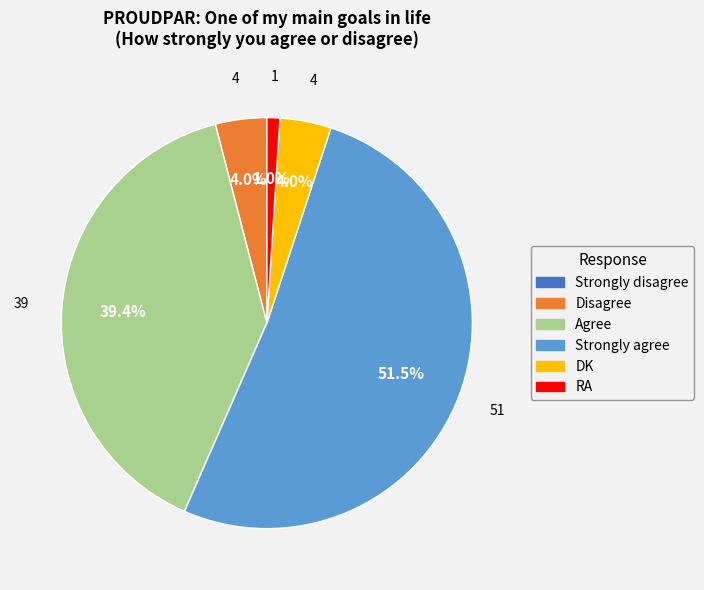

What is the largest slice in the pie chart?

Strongly agree